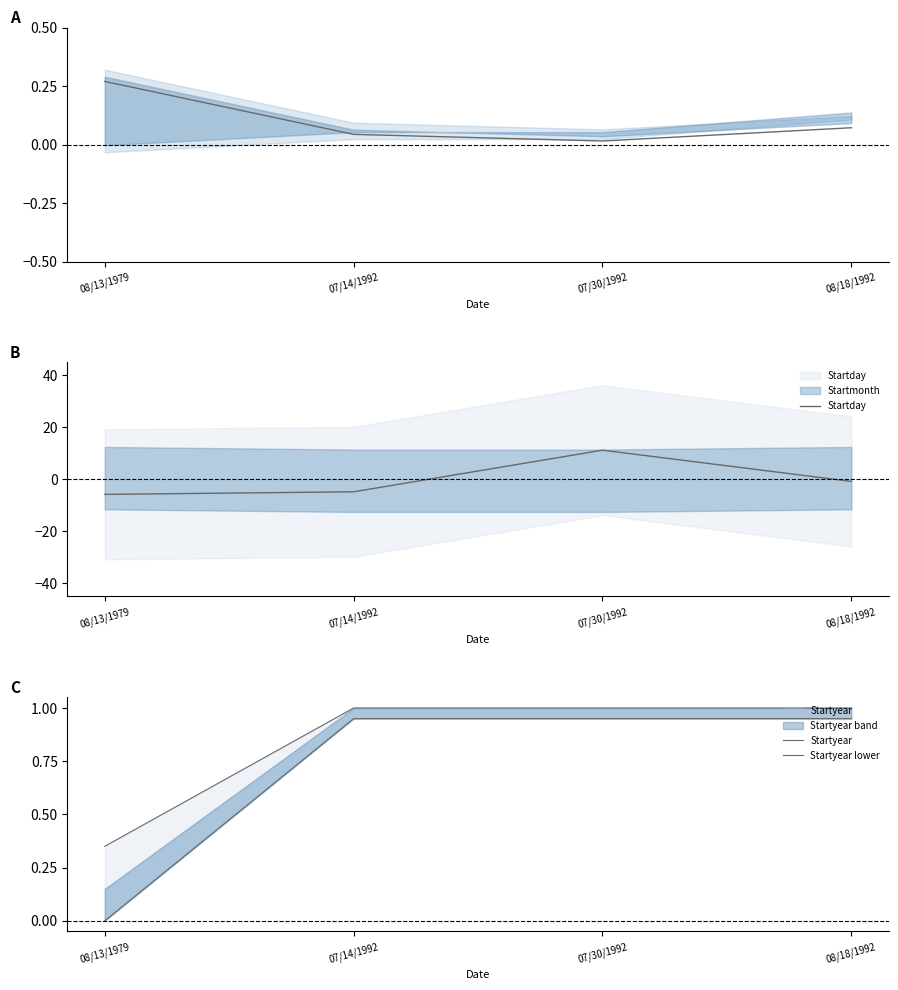

The Startday series shows 19.5 at 07/30/1992. True or false?

False